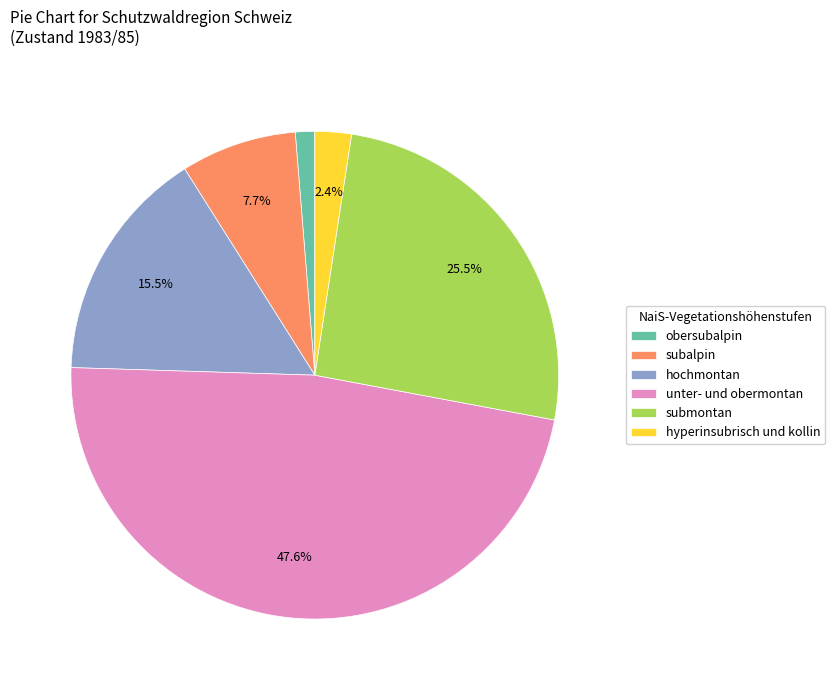

Which category has the smallest portion of the pie?

obersubalpin